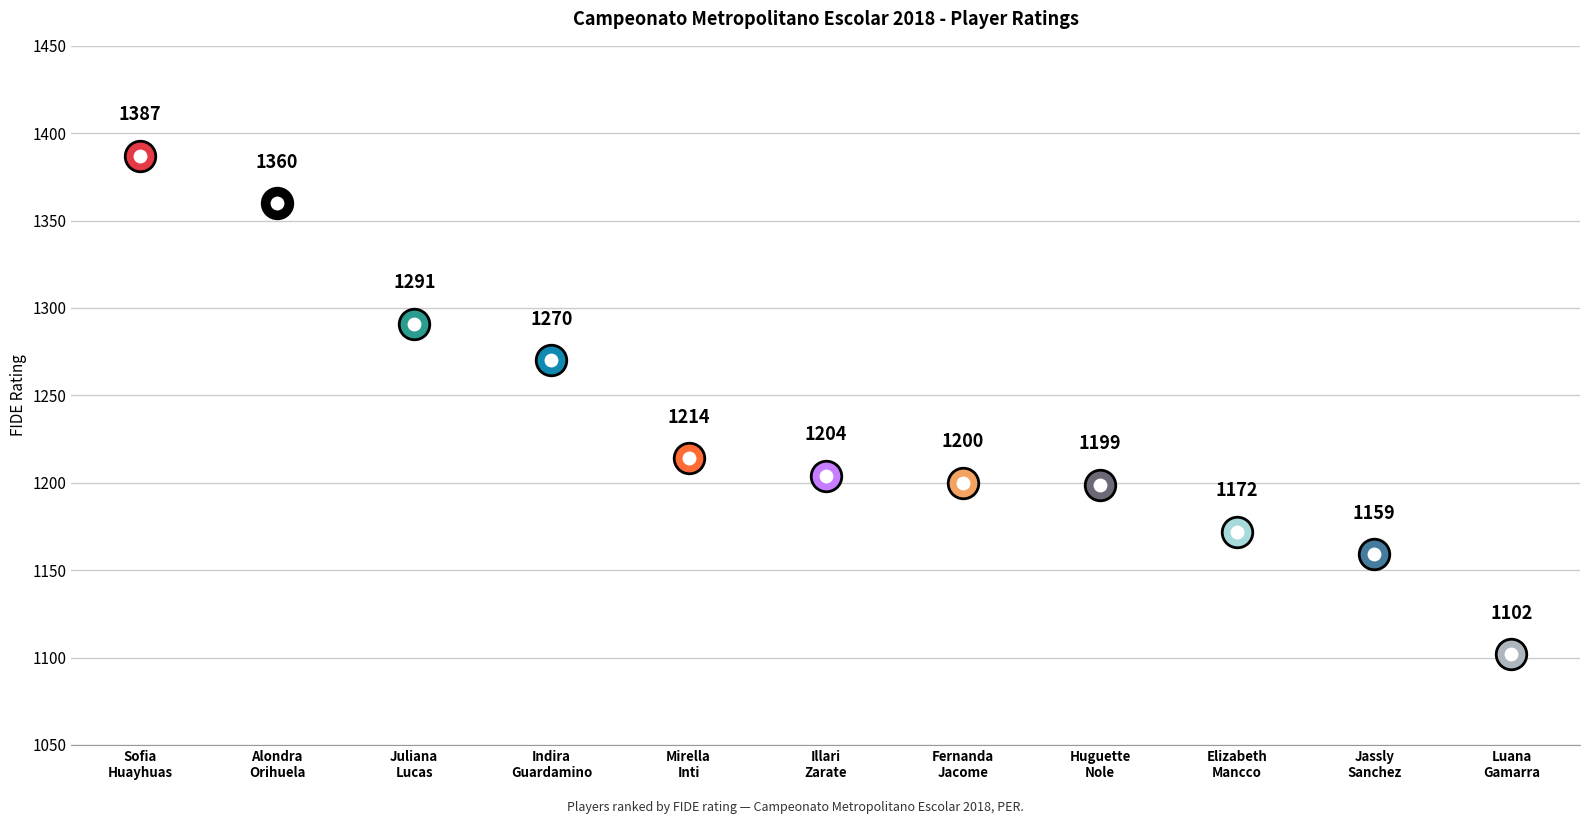

What is the sum of all values?

13558